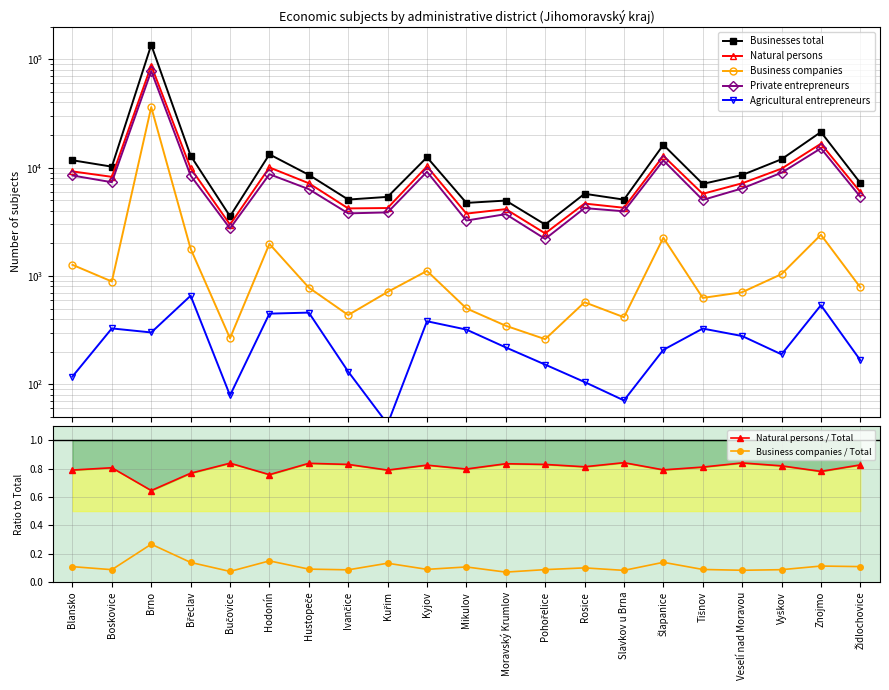

What is the label of the 6th point from the right?

Šlapanice